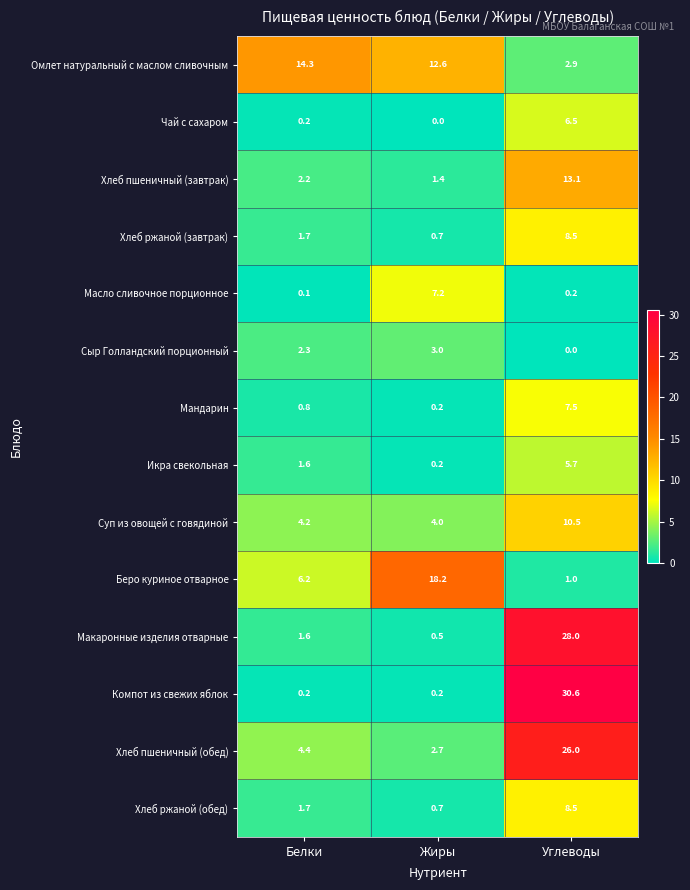

What is the spread (max minus min) of values at Жиры?

18.2